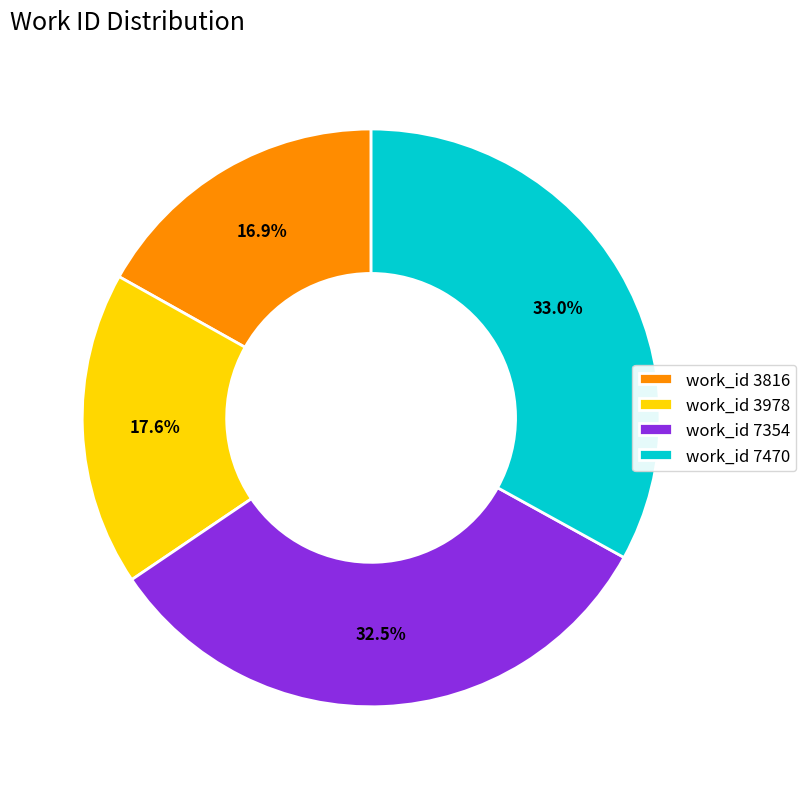

Rank the categories by value from highest to lowest.

work_id 7470, work_id 7354, work_id 3978, work_id 3816